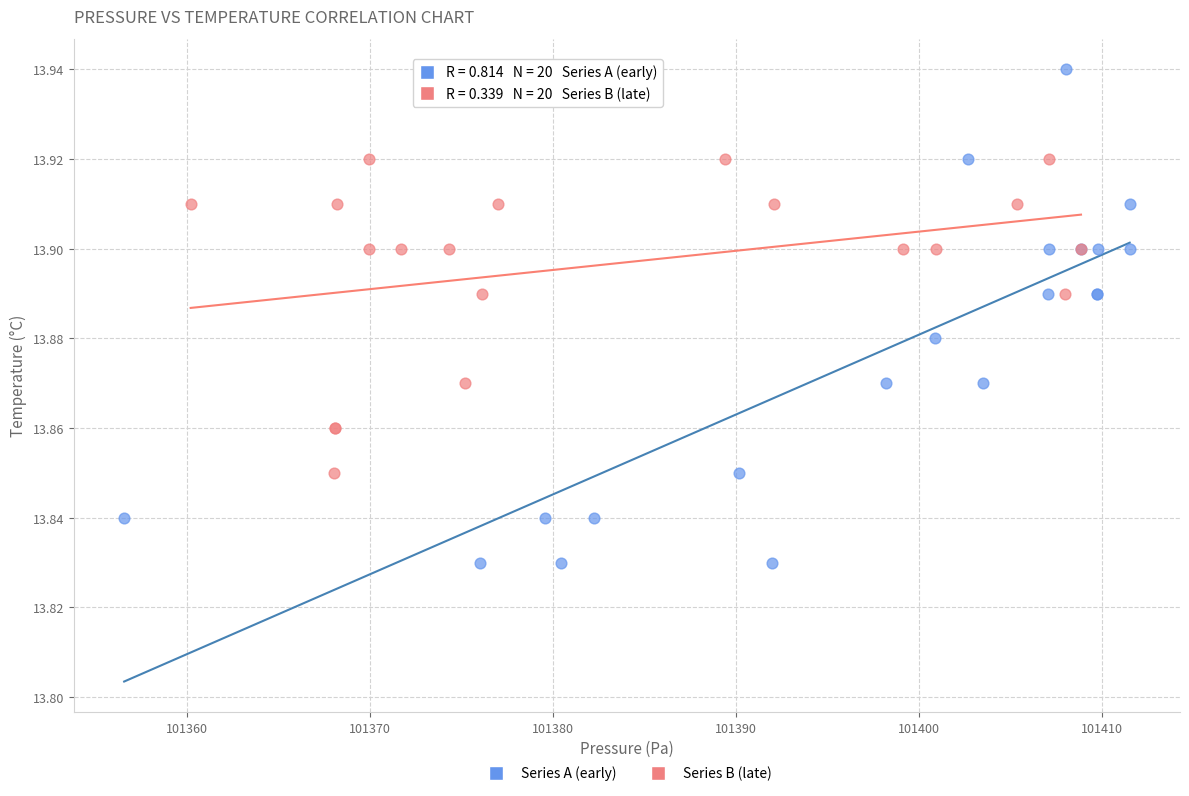

Which series has the largest Y range (max minus min)?

Series A (early)